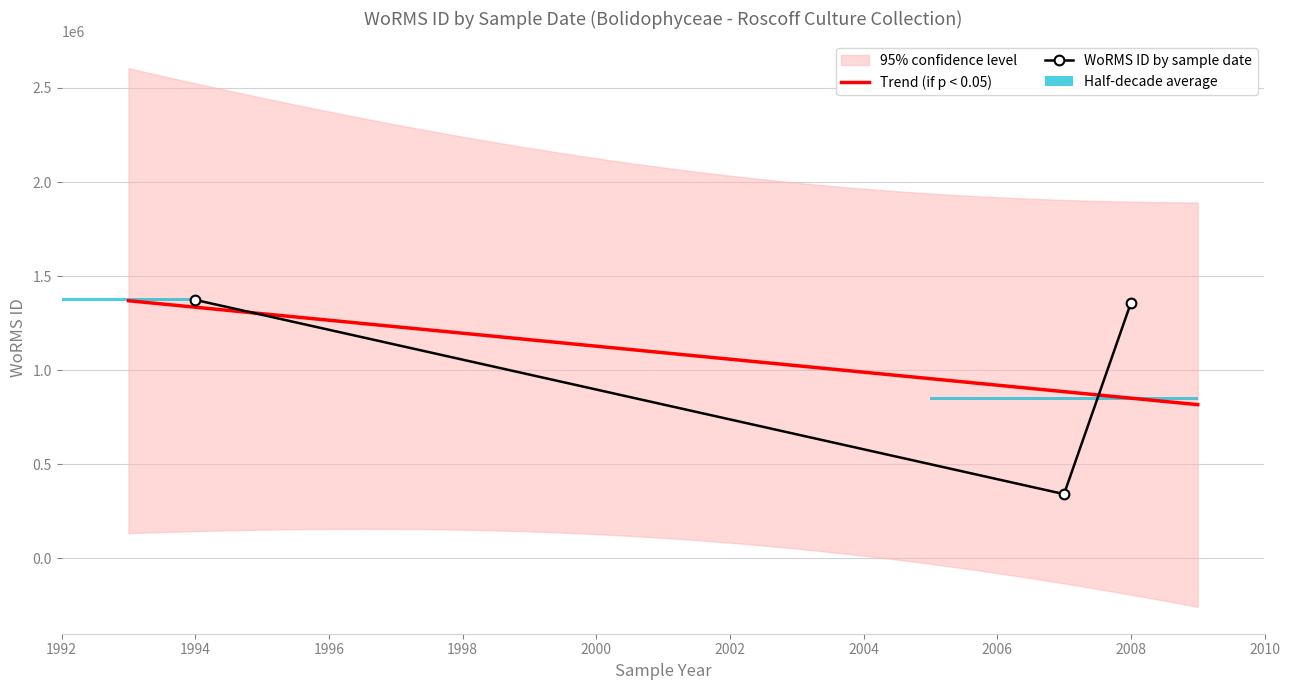

At which category does the chart reach its minimum across all series?

06-07-2007